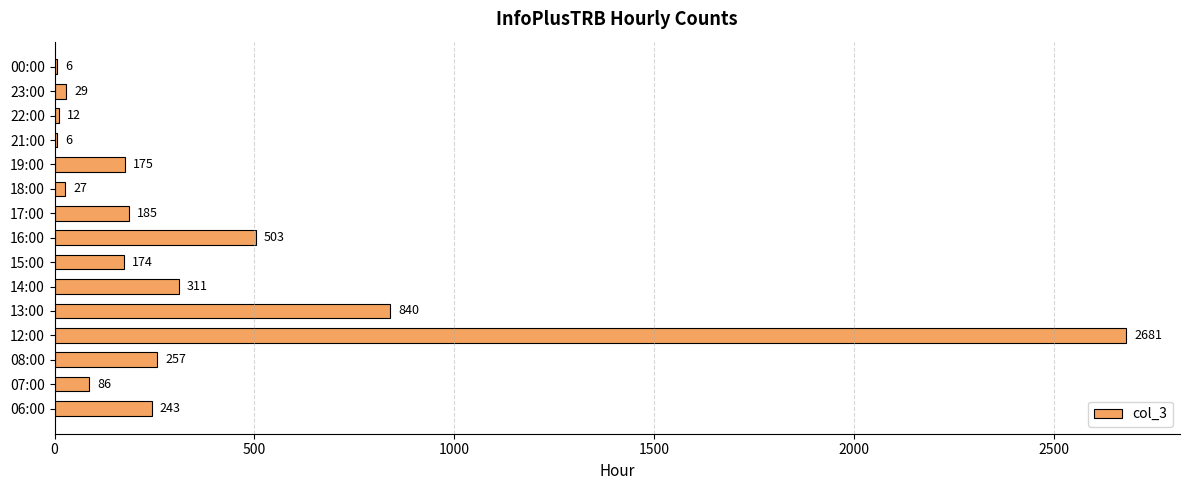

What is the ratio of the value at 22:00 to the value at 00:00?

2.0